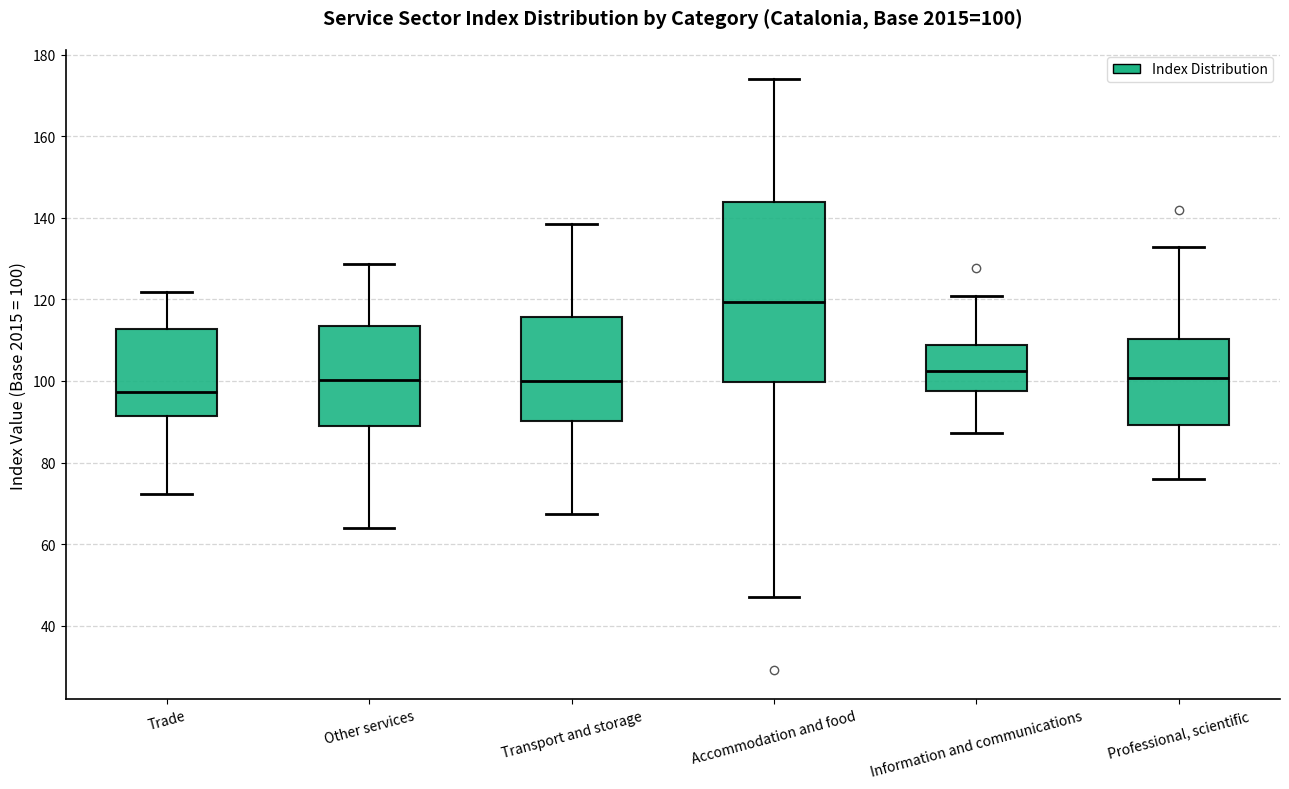

Which box's median line is the highest?

Accommodation and food